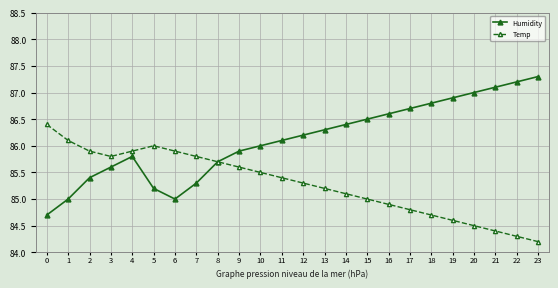

The value of Humidity at 11 is 139.0. True or false?

False